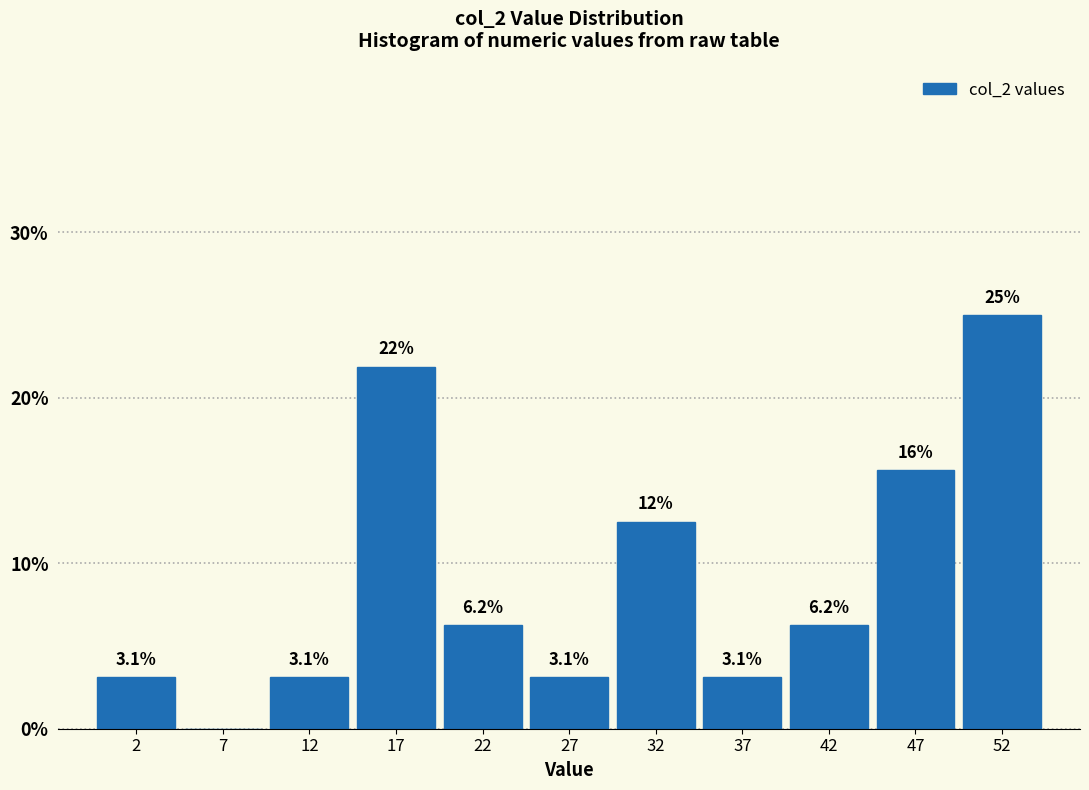

Which range on the x-axis has the tallest bar?

50 to 55